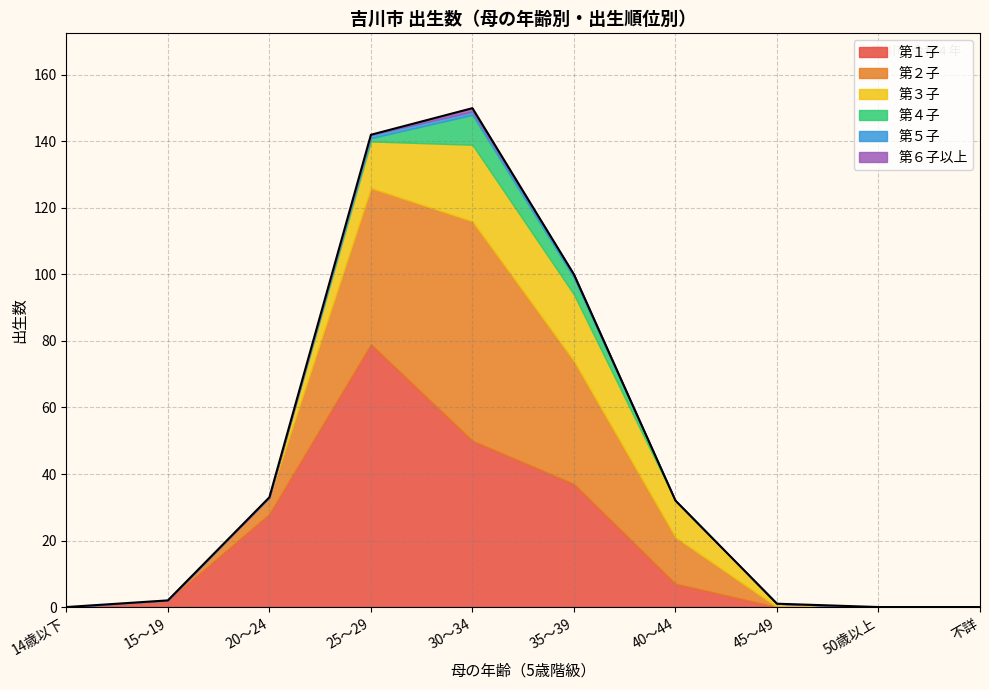

How many lines are shown in the chart?

6